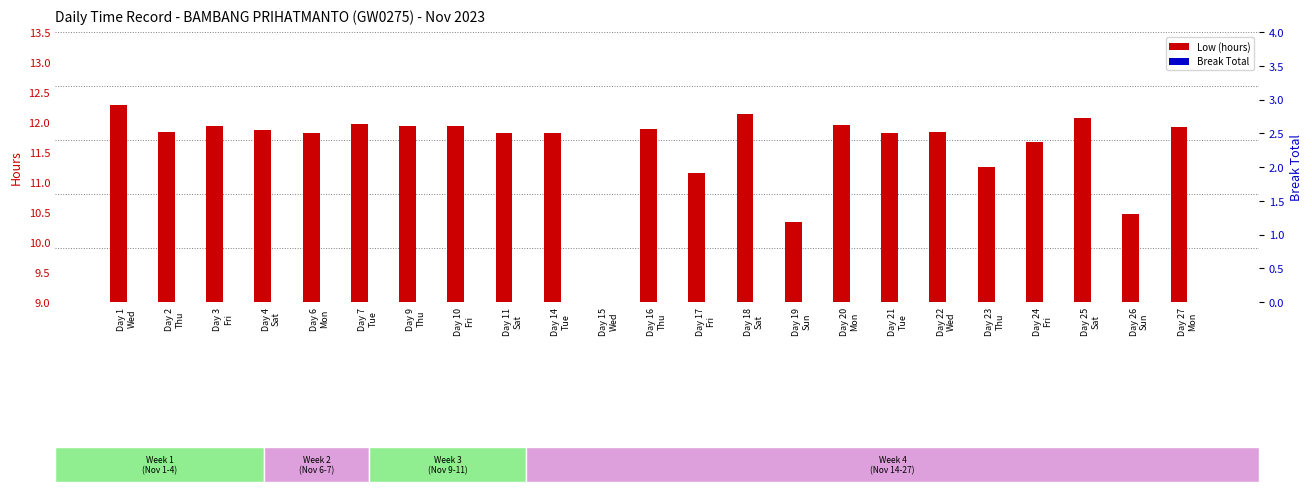

How many groups of bars are there?

23